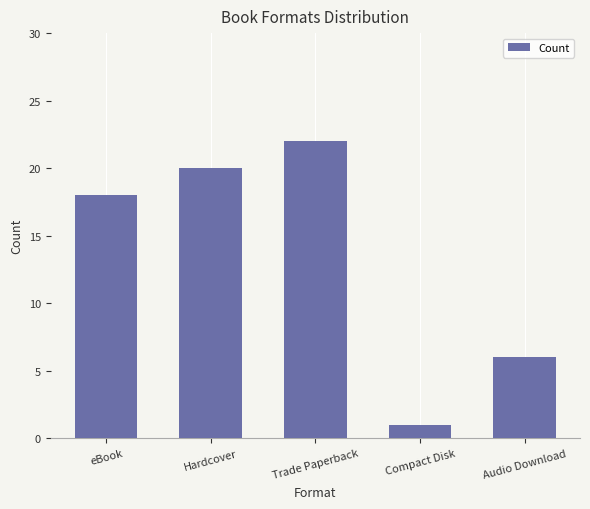

What is the greatest value displayed?

22